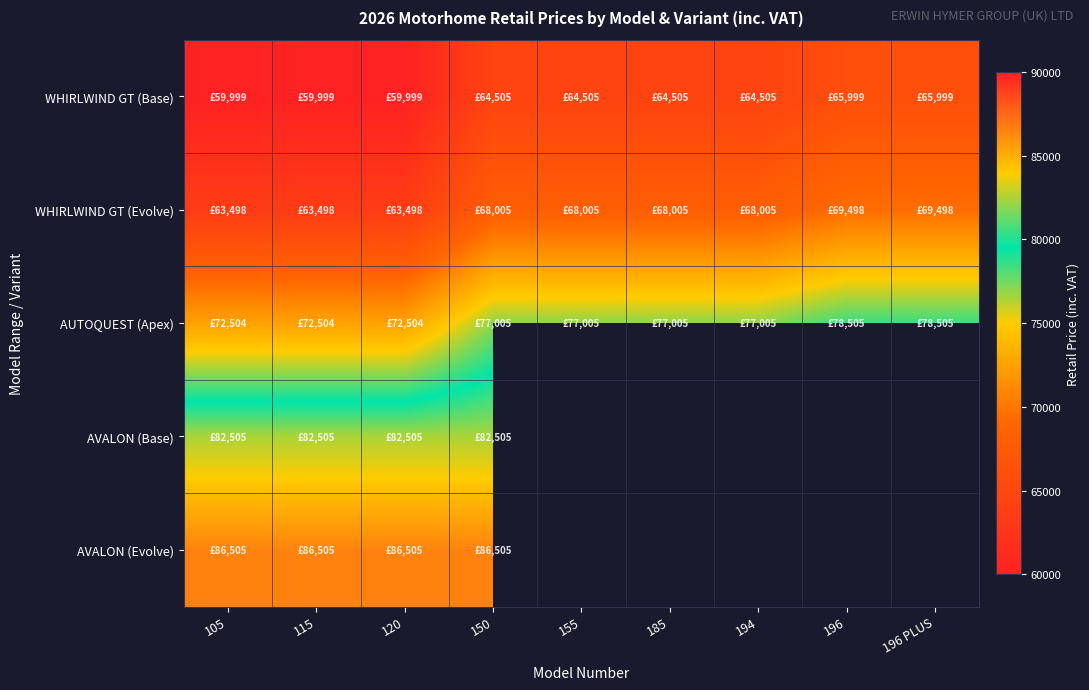

Between 120 and 194, which is larger?

194